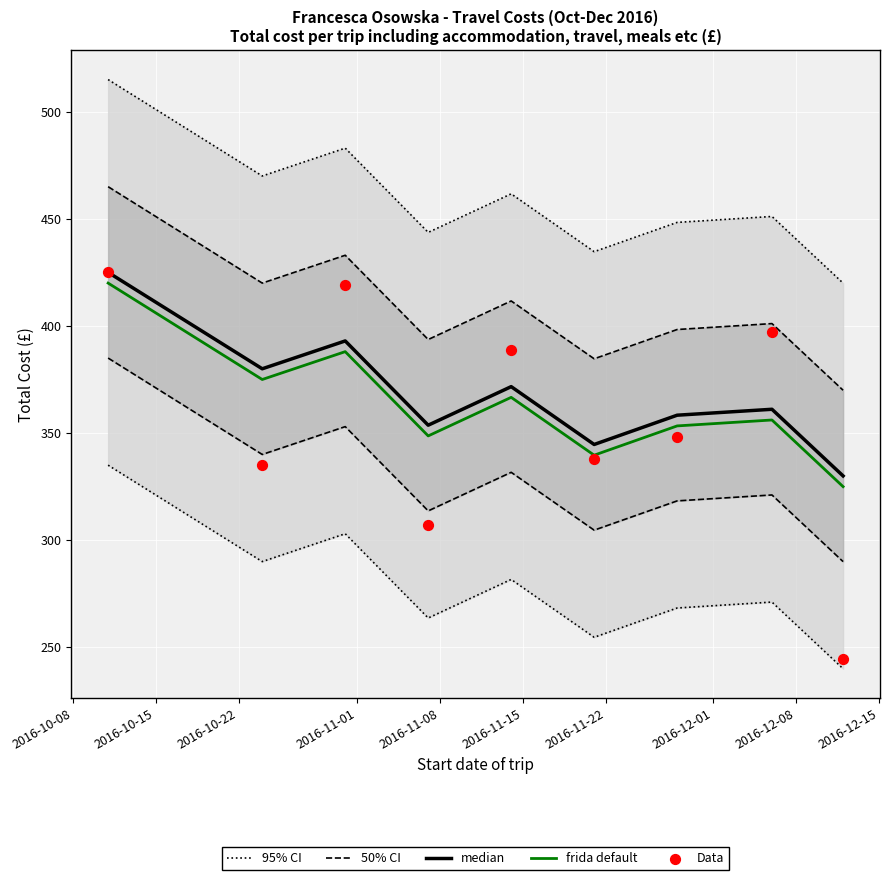

At how many categories does at least one series exceed 301?

9